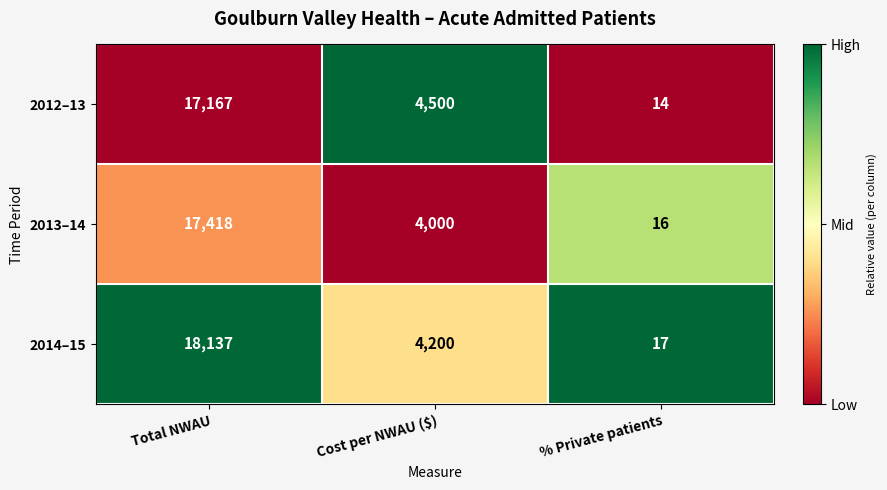

Which series has the largest total across all categories?

2014–15